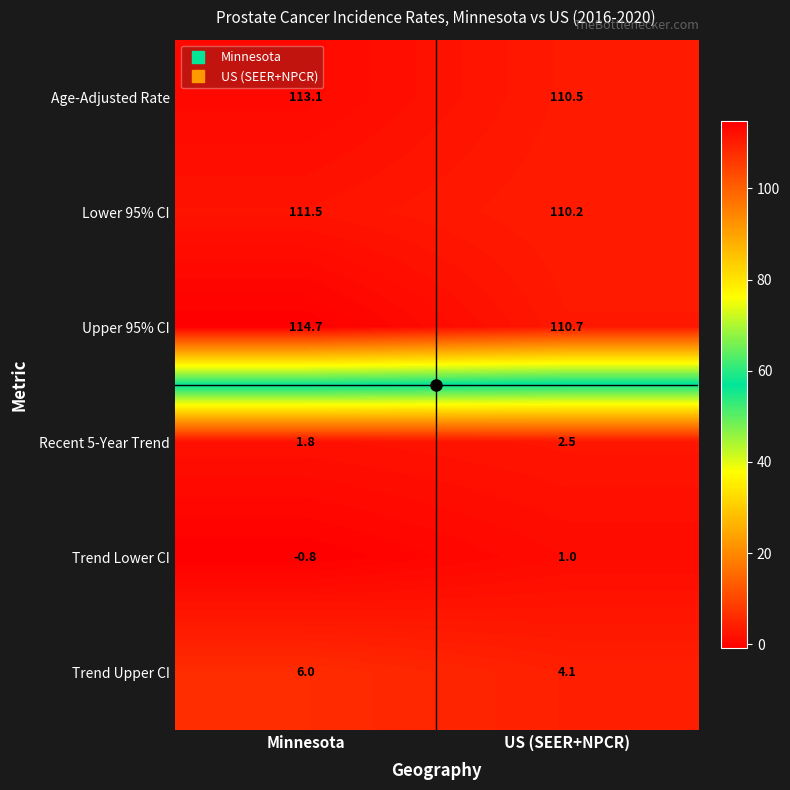

Which series has the largest total across all categories?

Upper 95% CI